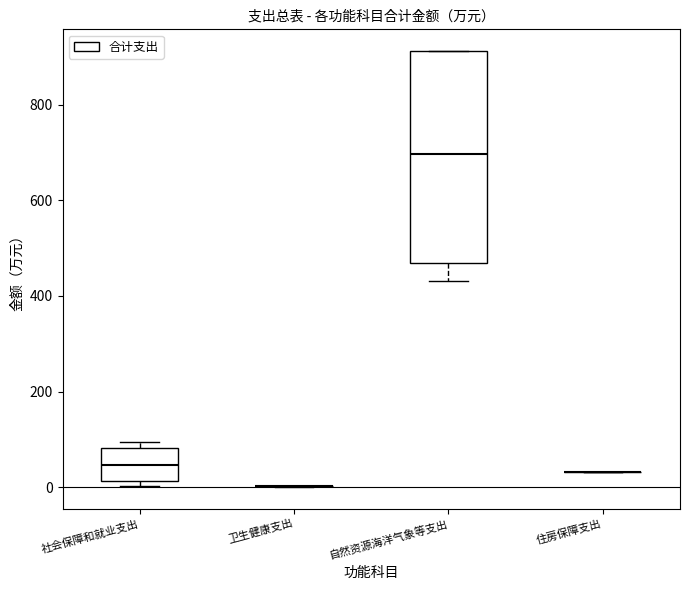

Reading left to right, transcribe this box plot: for each box, give where its median line is, the range the box spans, and where its two whiskers end, as read against the y-axis. The values are not printed on the chart, so give them approximately, as read against the axis.

社会保障和就业支出: median 40, box 20 to 80, whiskers 0 to 100
卫生健康支出: box collapsed to a line at 0, whiskers 0 to 0
自然资源海洋气象等支出: median 700, box 460 to 920, whiskers 440 to 920
住房保障支出: box collapsed to a line at 40, whiskers 40 to 40